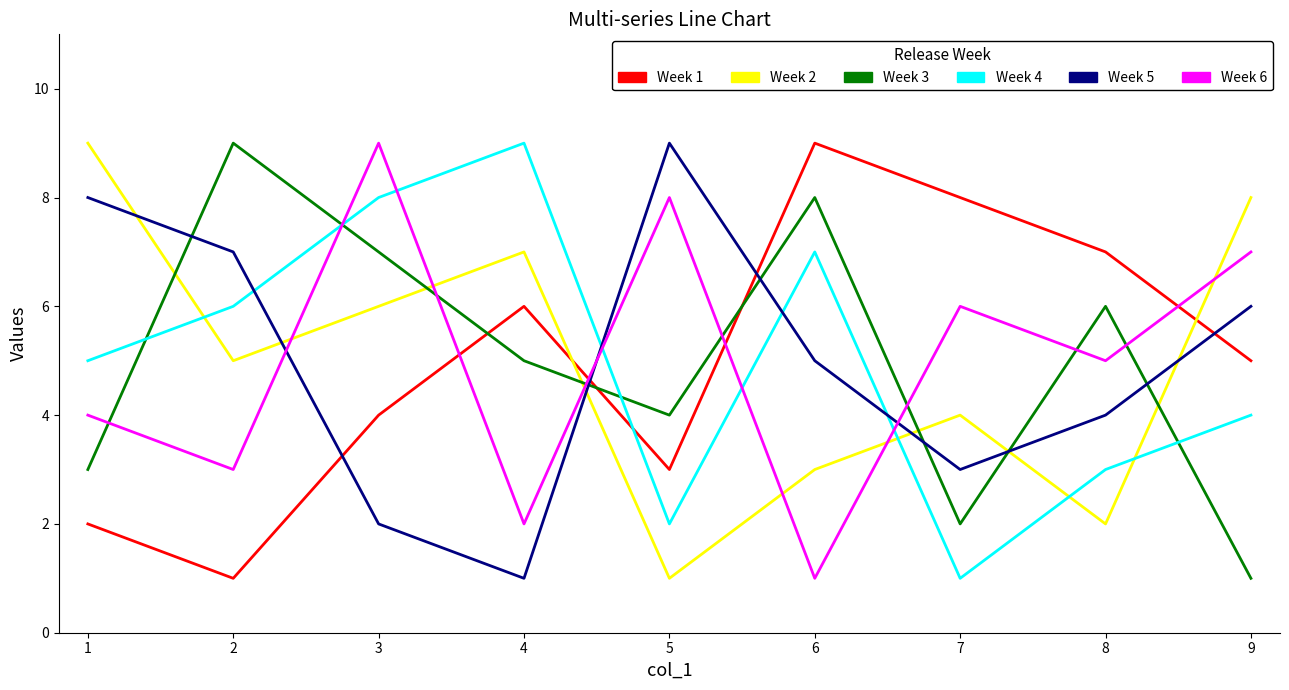

Is it true that Week 2 equals 6 at 6?

False